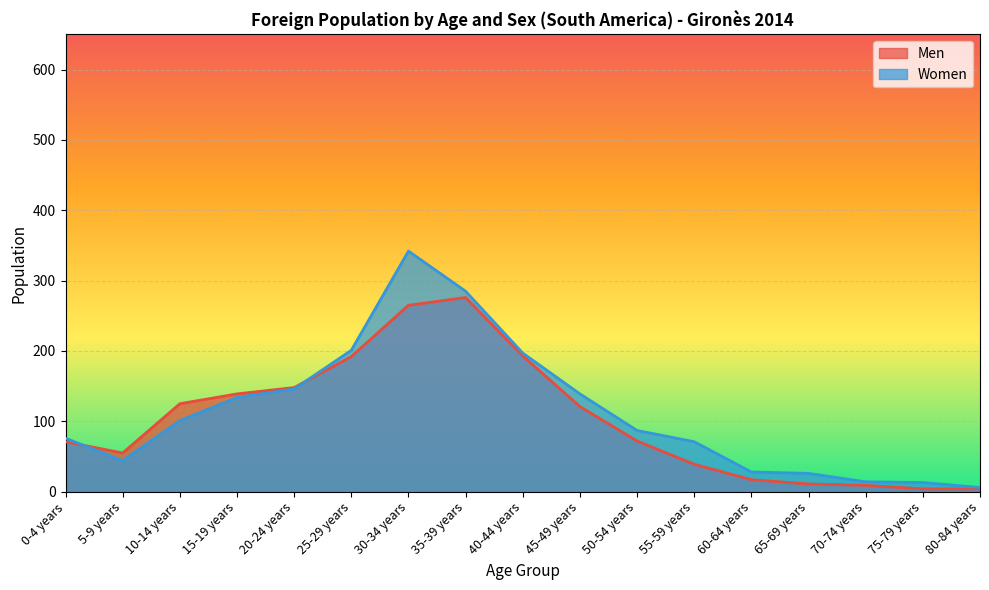

What is the difference between the maximum and minimum values in the Men series?

272